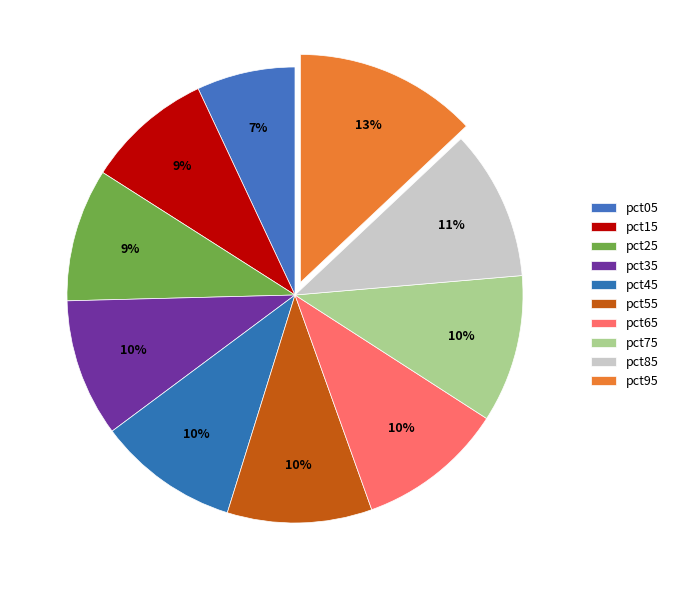

How many slices are in this pie chart?

10